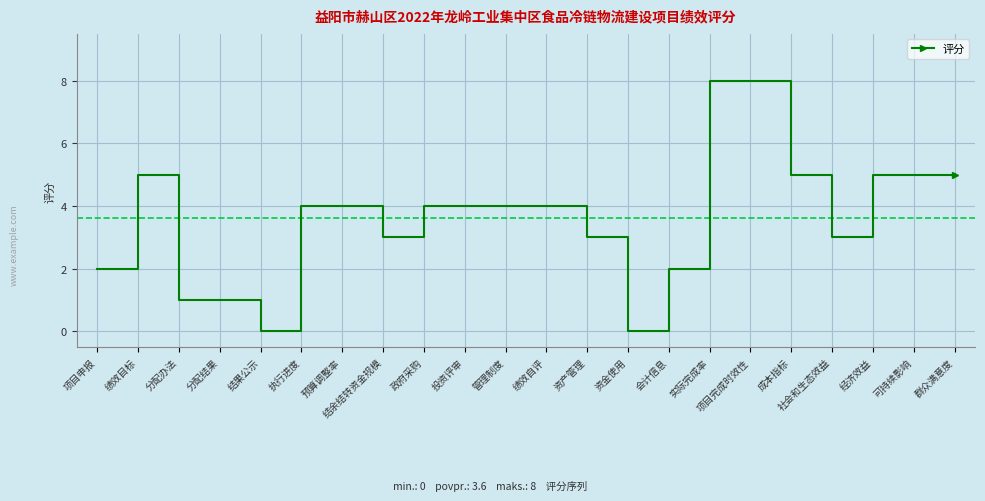

How many values are between 2 and 5?

16